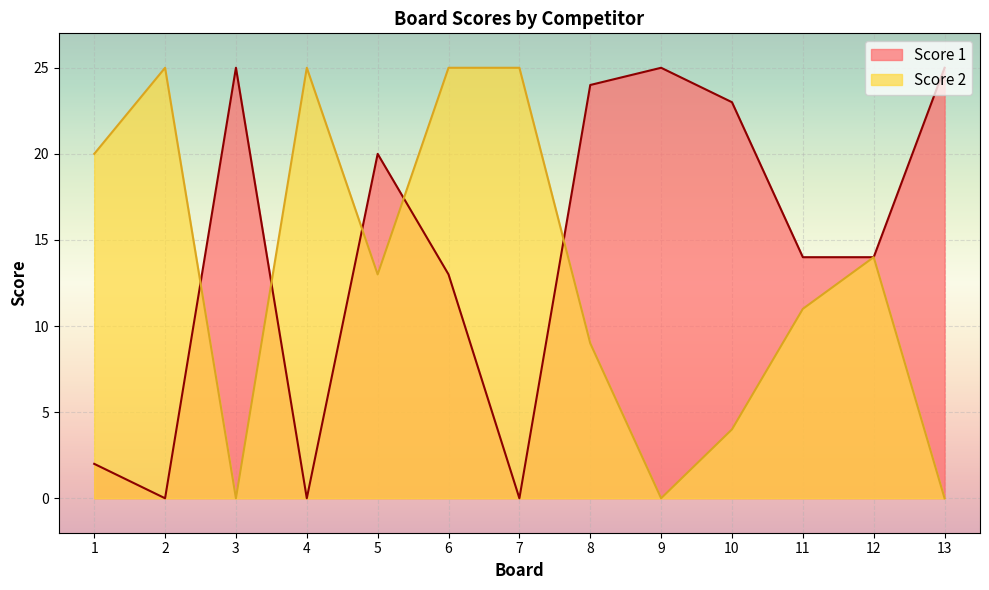

What is the total value across all series at 3?

25